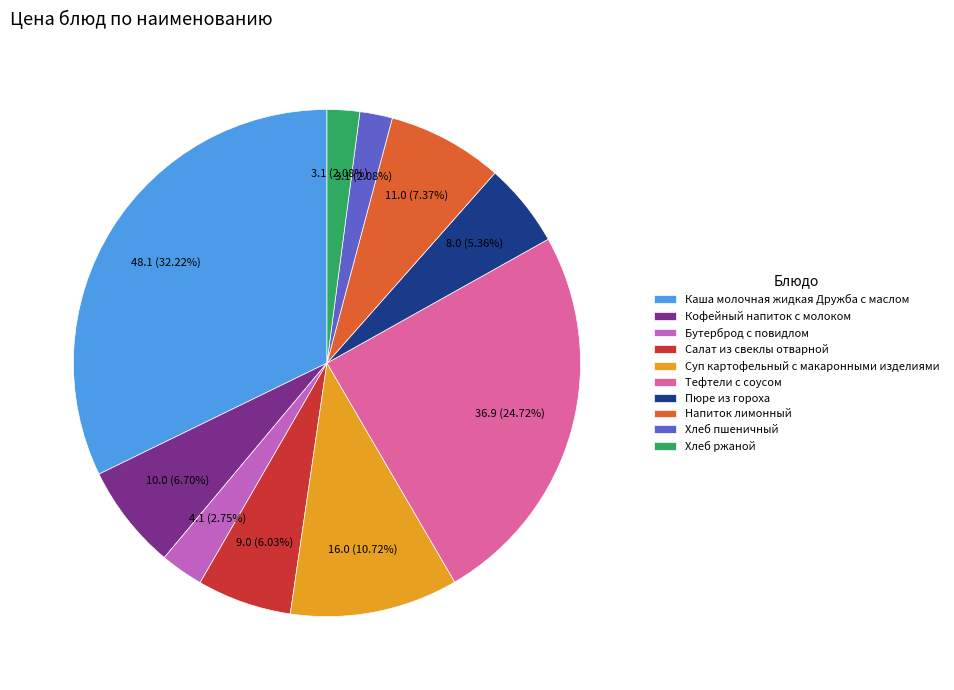

What percentage is NOT represented by Каша молочная жидкая Дружба с маслом?

67.8%